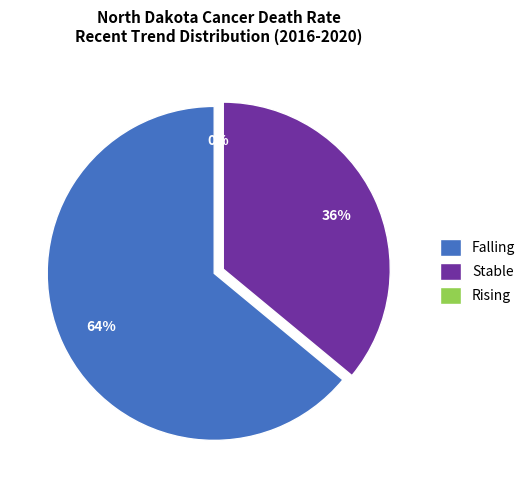

What is the majority slice?

falling